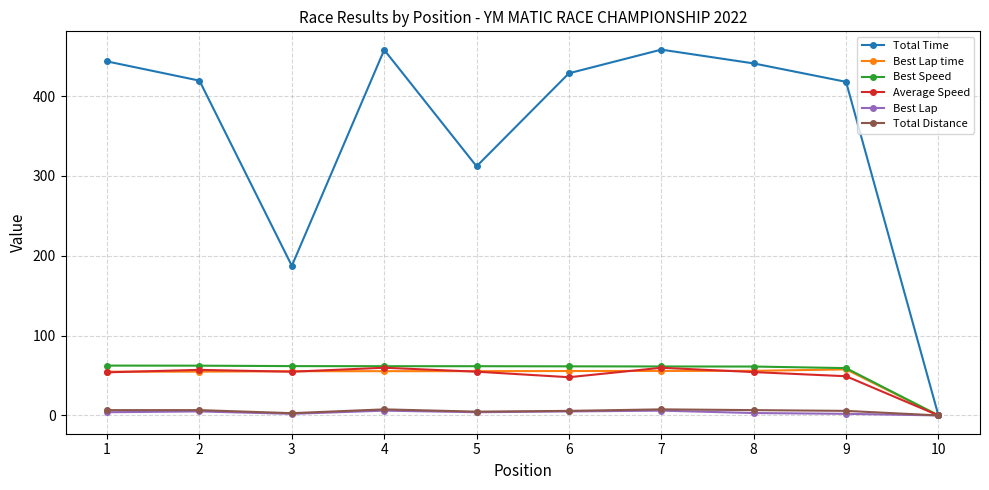

Is it true that Total Time equals 305.1 at 4?

False